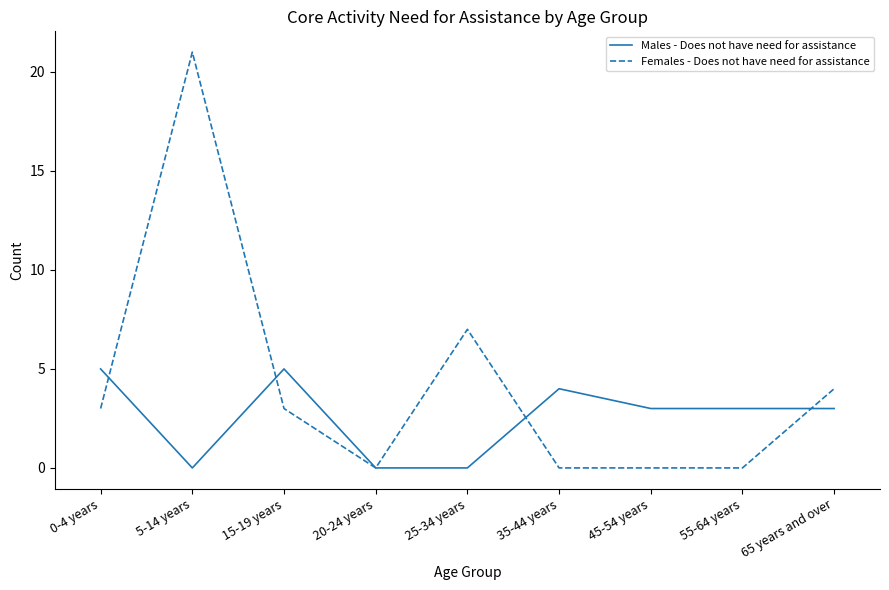

Which series has the largest total across all categories?

Females - Does not have need for assistance